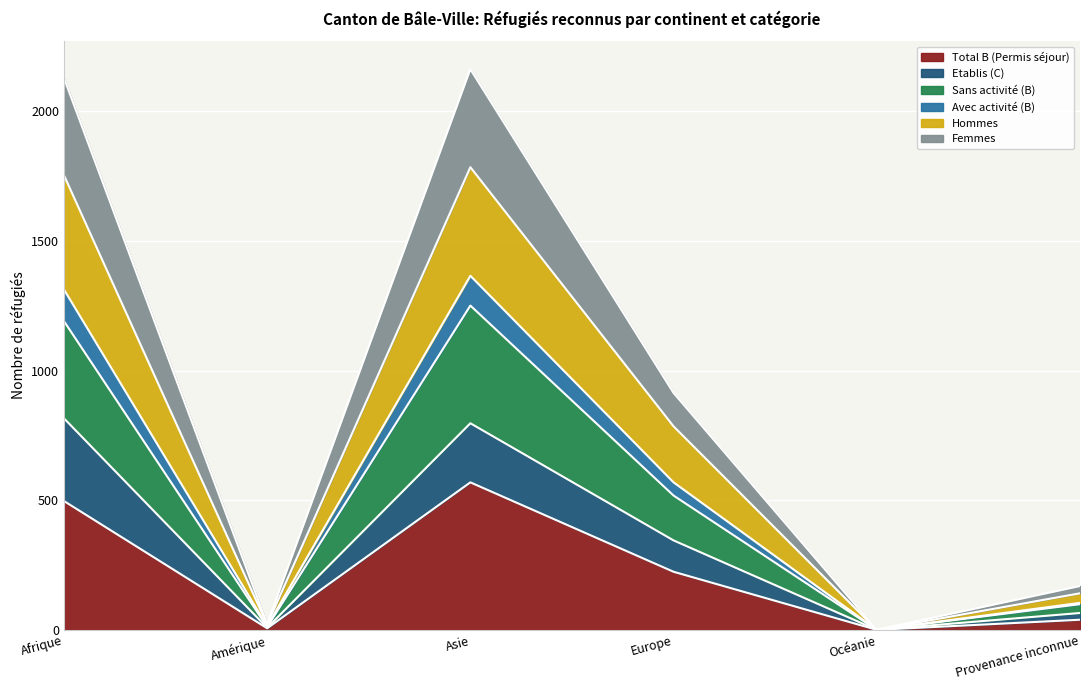

Which has a higher value, Océanie or Afrique?

Afrique